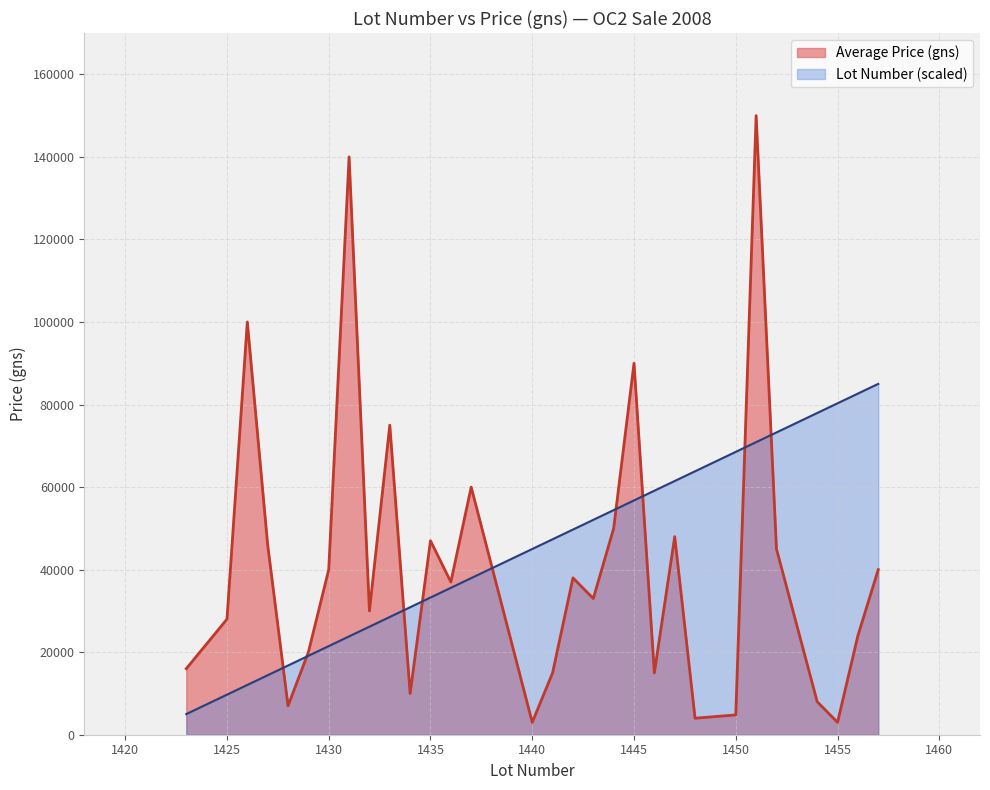

What is the sum of all values?

1342941.2